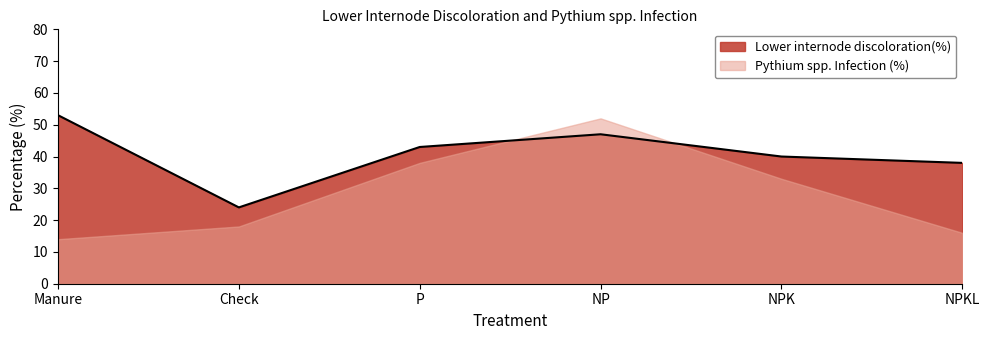

What is the greatest value displayed?

53